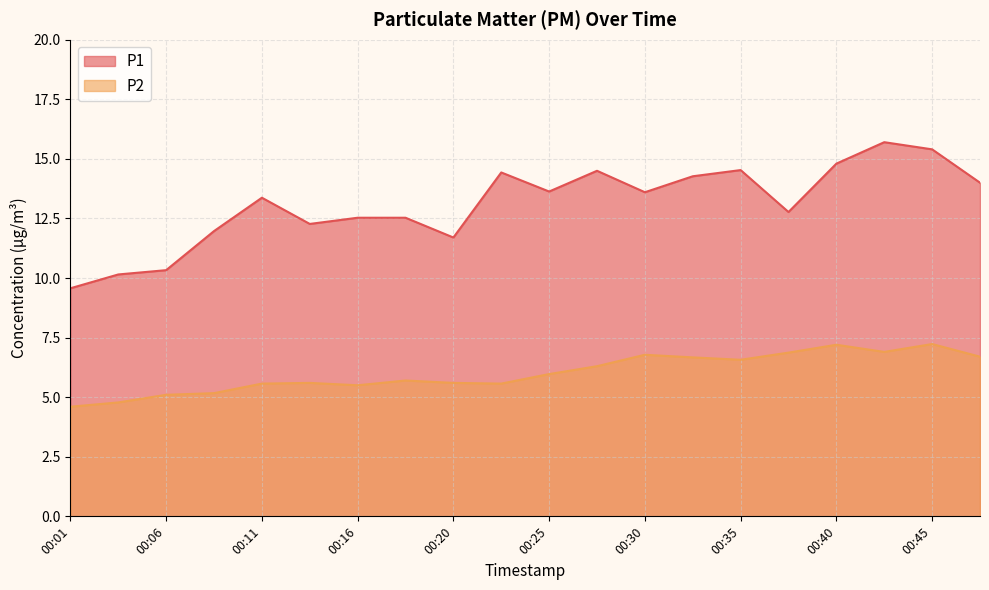

Reading left to right, list all the values displayed in this chart.

P1: 00:01=9.6	00:03=10.2	00:06=10.3	00:08=12.0	00:11=13.4	00:13=12.3	00:16=12.5	00:18=12.5	00:20=11.7	00:23=14.4	00:25=13.6	00:28=14.5	00:30=13.6	00:32=14.3	00:35=14.5	00:37=12.8	00:40=14.8	00:42=15.7	00:45=15.4	00:47=14.0
P2: 00:01=4.6	00:03=4.8	00:06=5.1	00:08=5.2	00:11=5.6	00:13=5.6	00:16=5.5	00:18=5.7	00:20=5.6	00:23=5.6	00:25=6.0	00:28=6.3	00:30=6.8	00:32=6.7	00:35=6.6	00:37=6.9	00:40=7.2	00:42=6.9	00:45=7.2	00:47=6.7